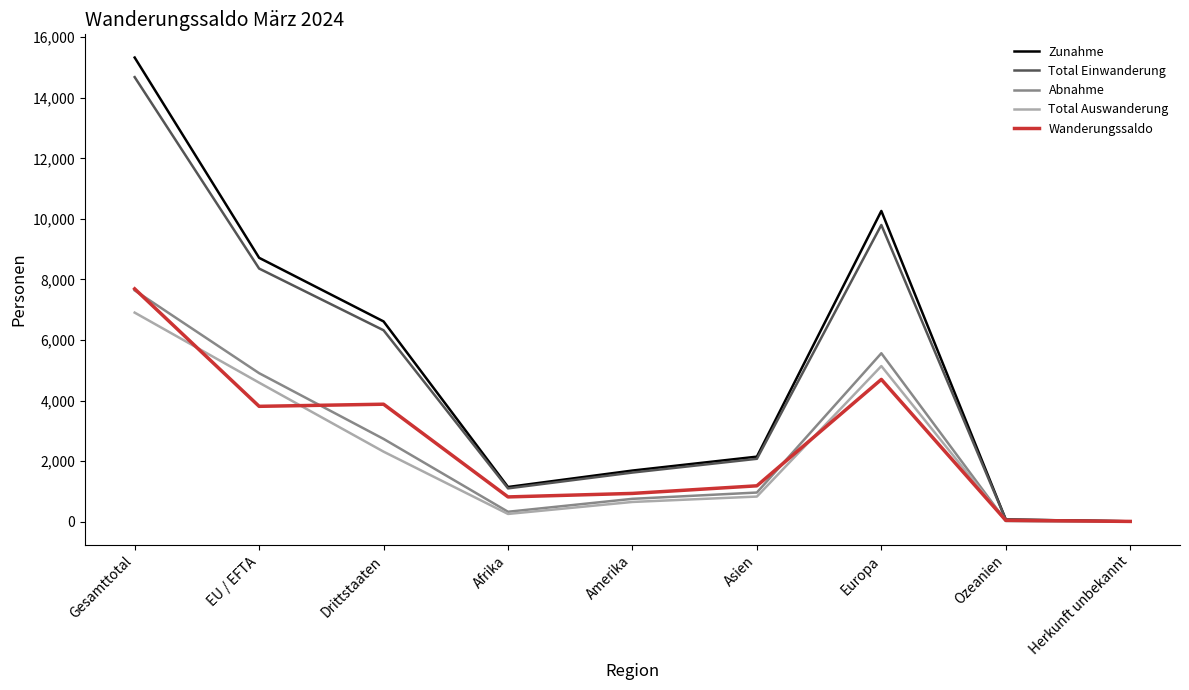

At which label does Zunahme reach its peak?

Gesamttotal